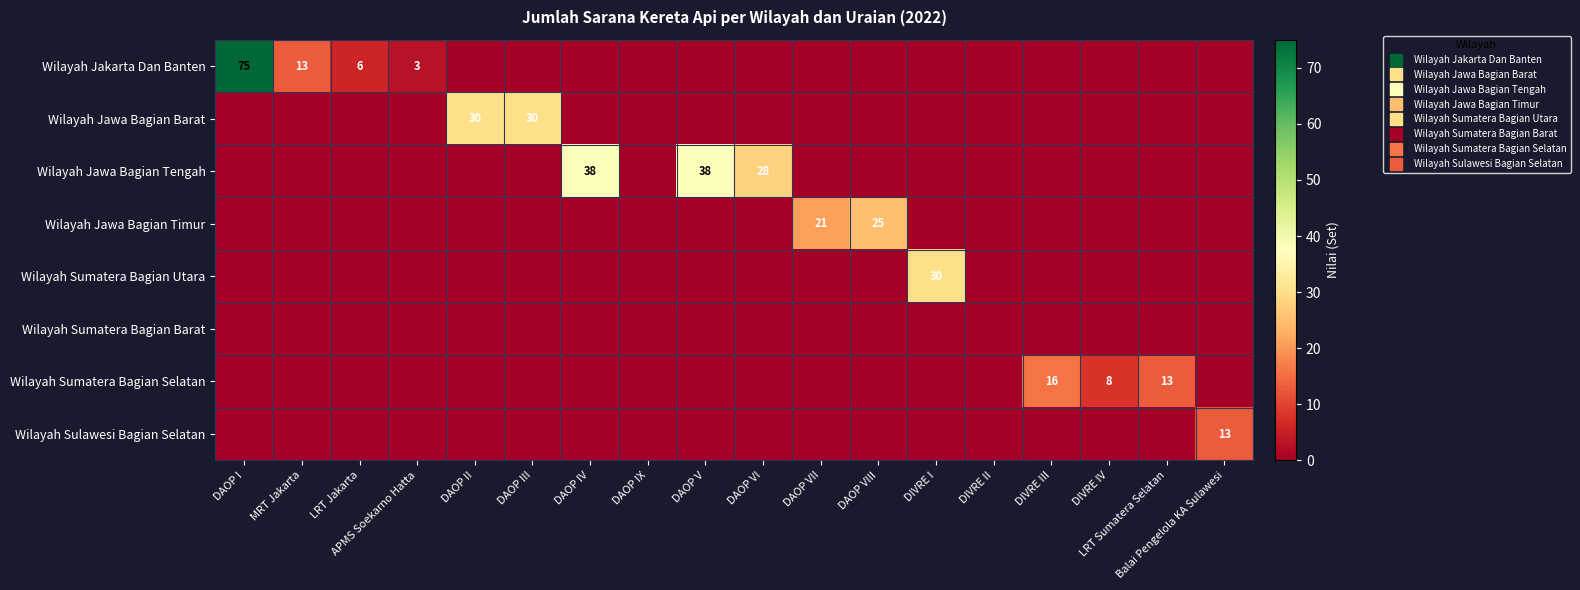

The Wilayah Jawa Bagian Barat series shows 0 at LRT Jakarta. True or false?

True